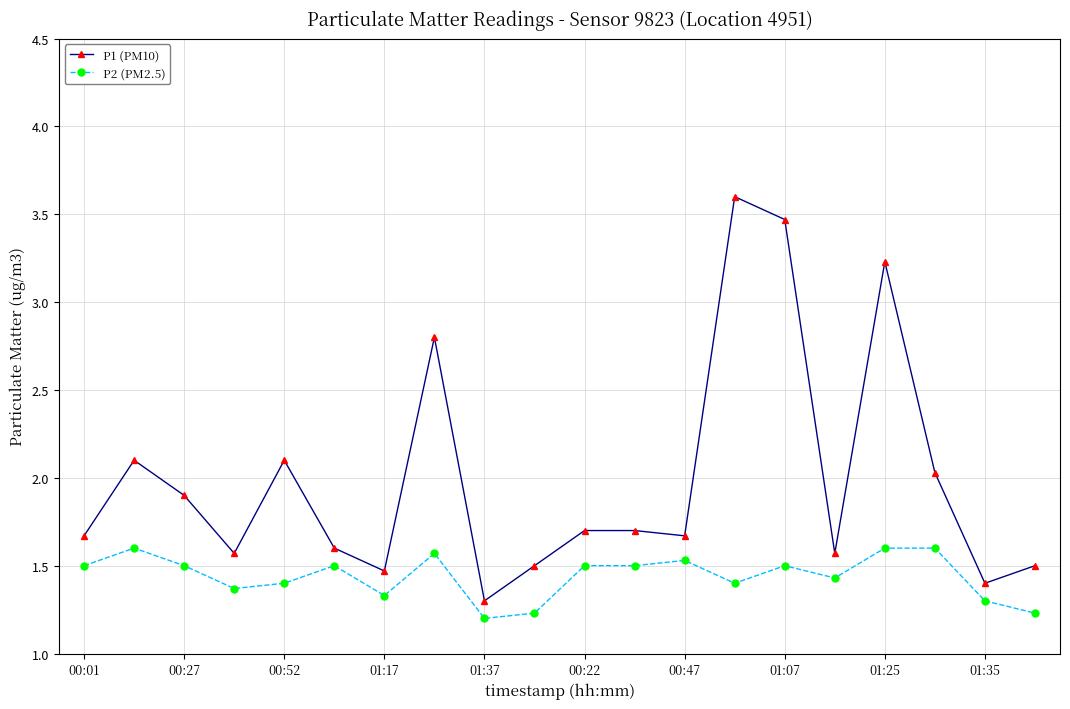

In P1 (PM10), how many points are lower than both neighbors (excluding endpoints)?

6